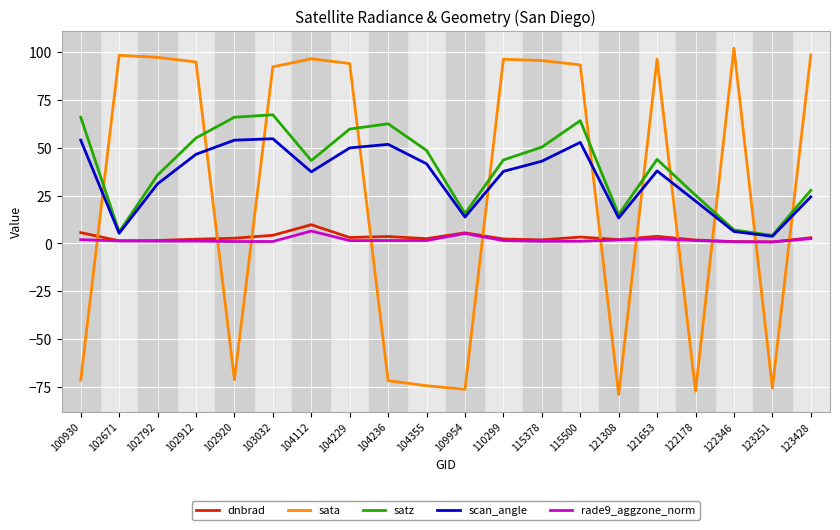

What is the sum of the rade9_aggzone_norm values at 103032 and 104236?

2.6